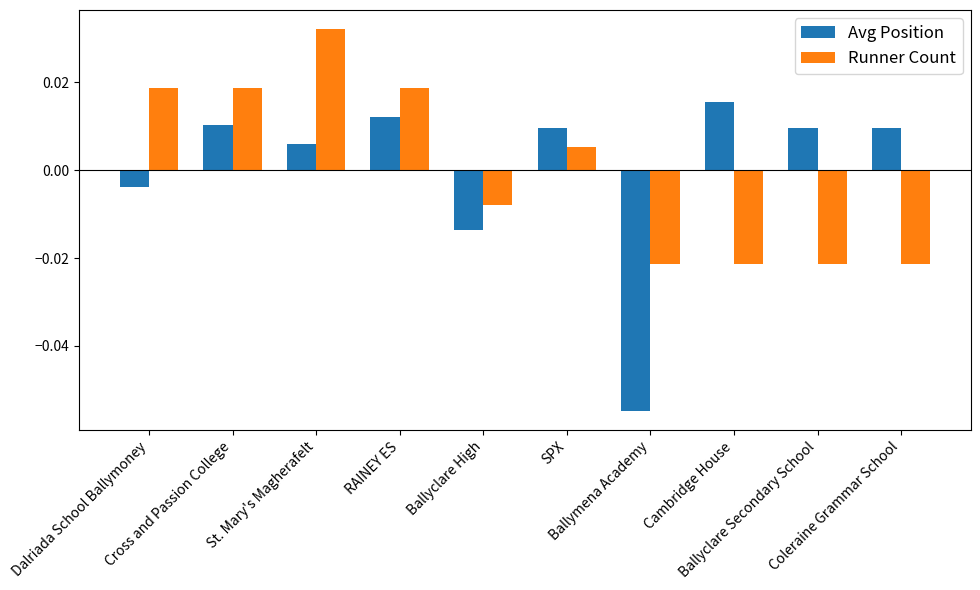

How many groups of bars are there?

10